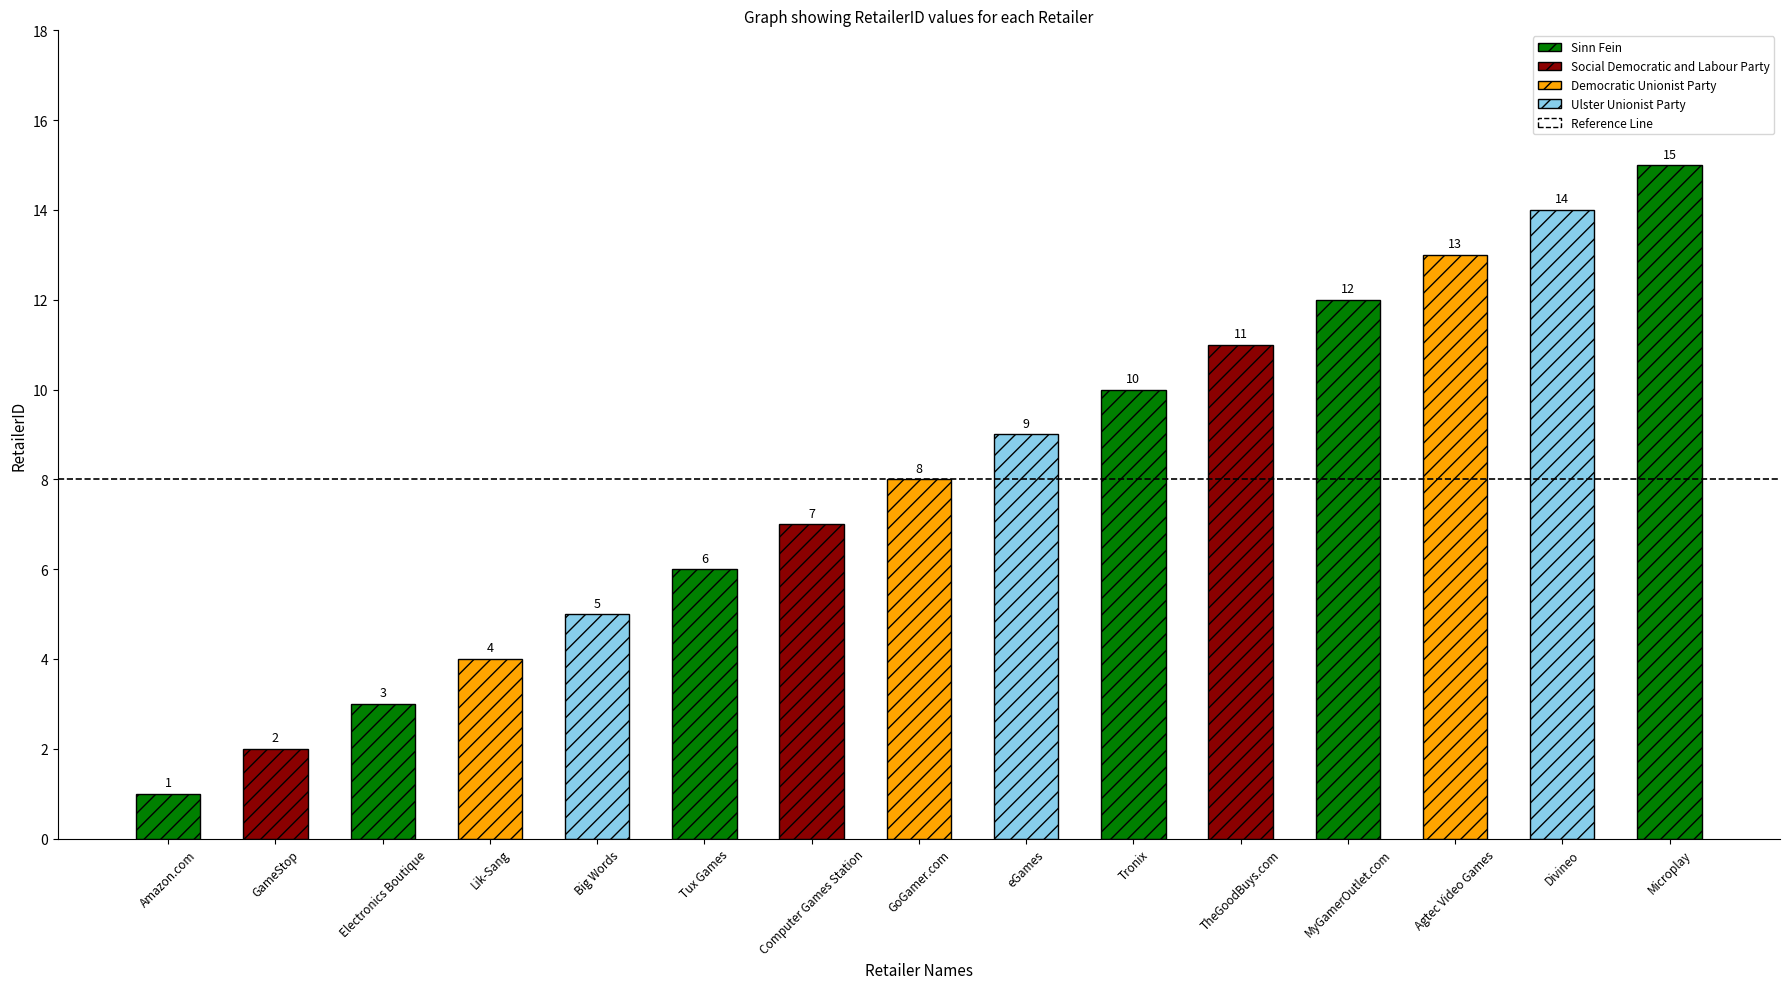

What is the change in value from Tux Games to Divineo?

+8